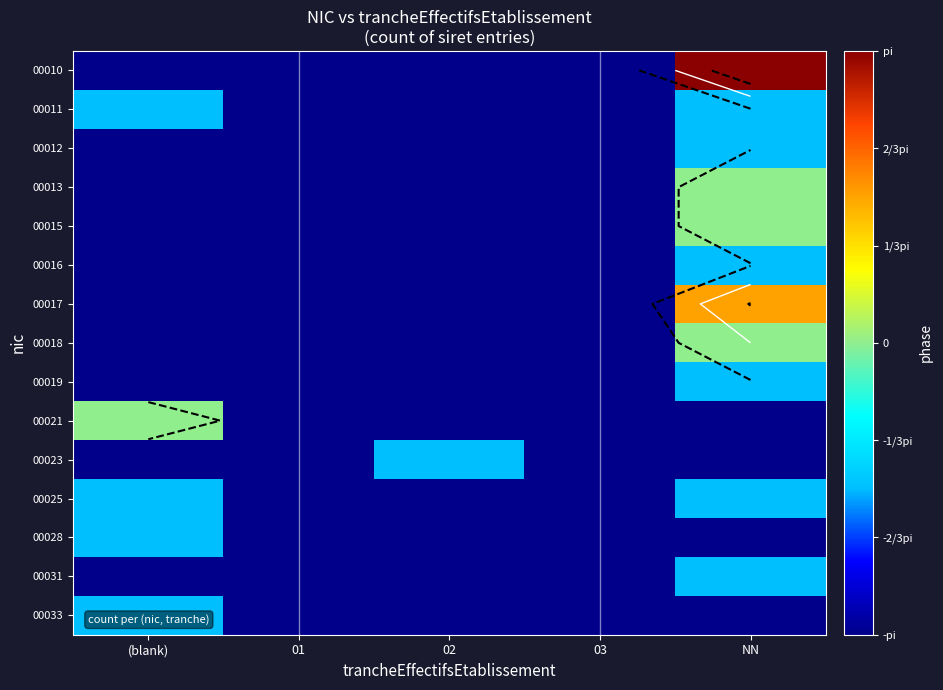

How many values in 00017 are below zero?

4